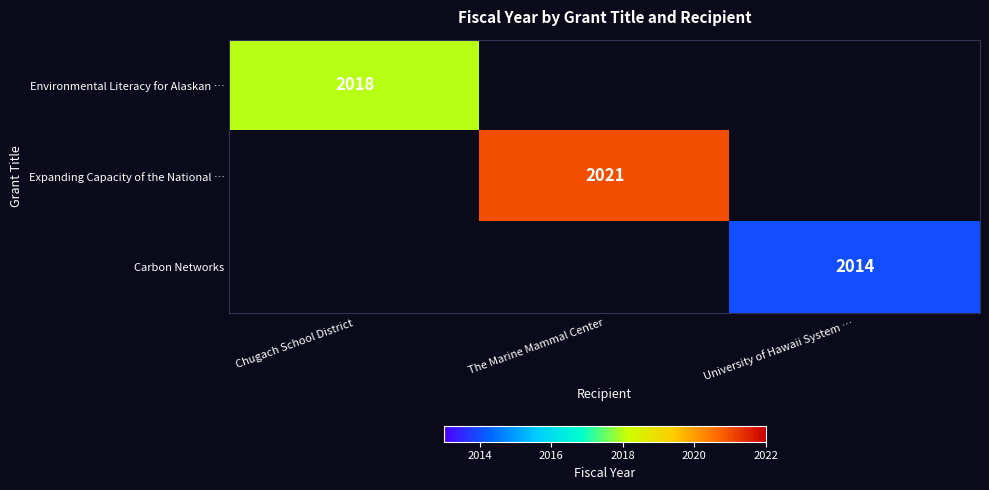

Is it true that Carbon Networks equals 2809 at University of Hawaii System …?

False